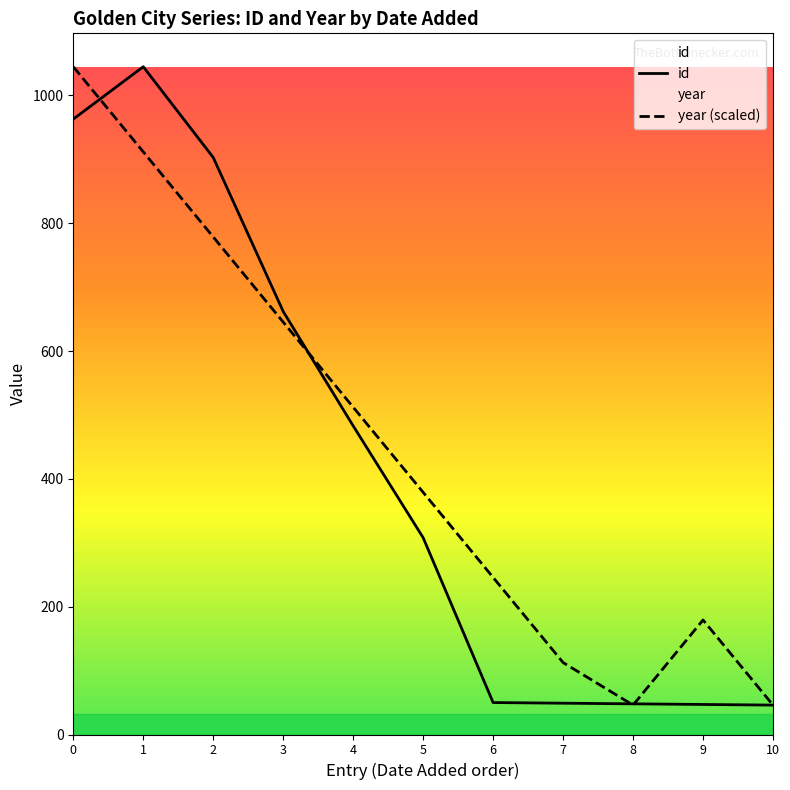

What is the spread (max minus min) of values at 1?

133.2